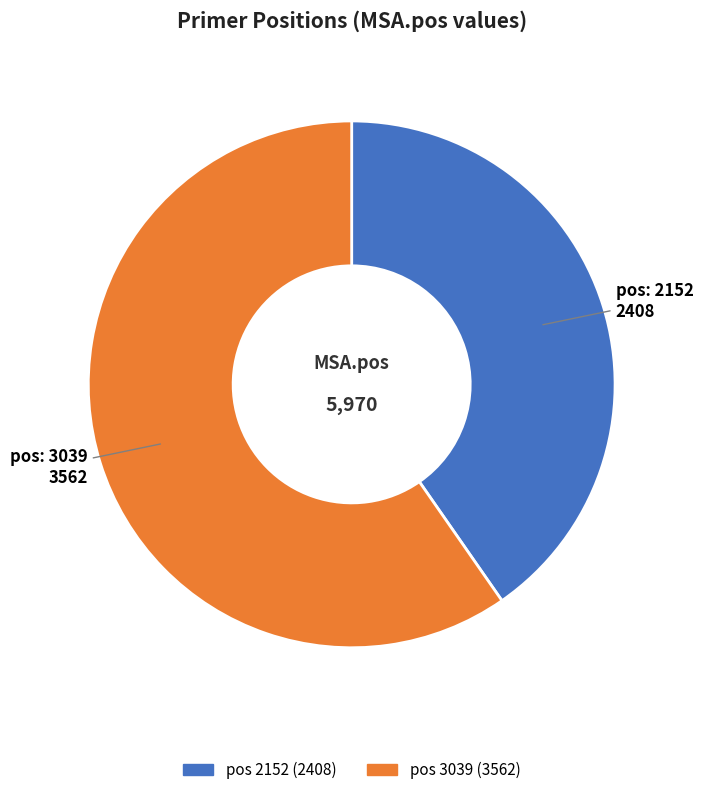

Count the number of slices in the pie.

2